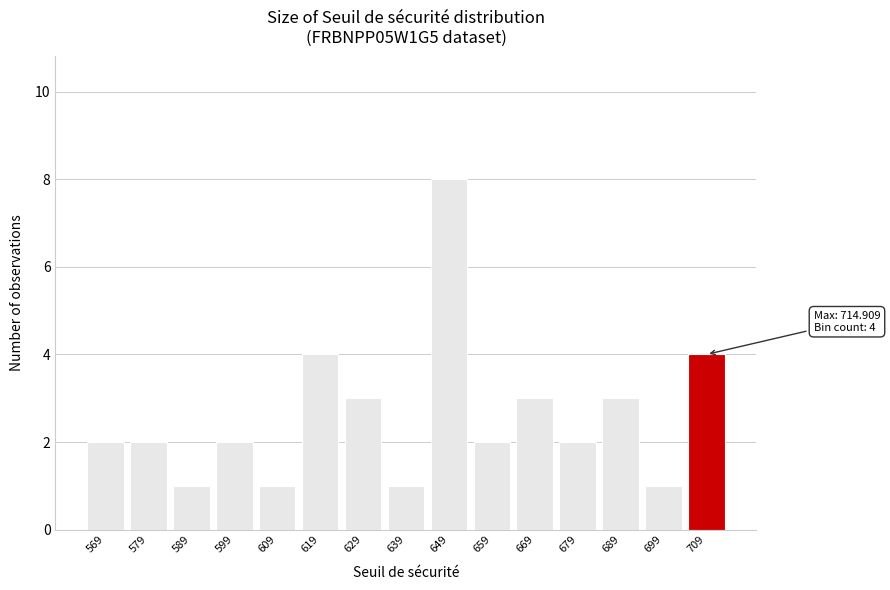

Reading right to left, what are all the values shown in this chart?

4	1	3	2	3	2	8	1	3	4	1	2	1	2	2